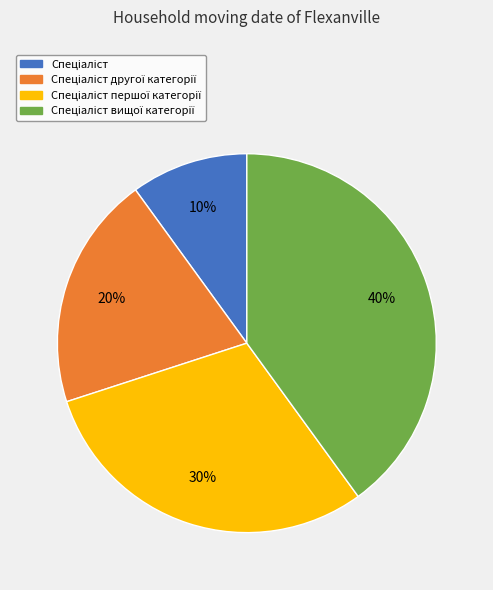

To the nearest percent, what is the difference between the largest and smallest slice percentages?

30%